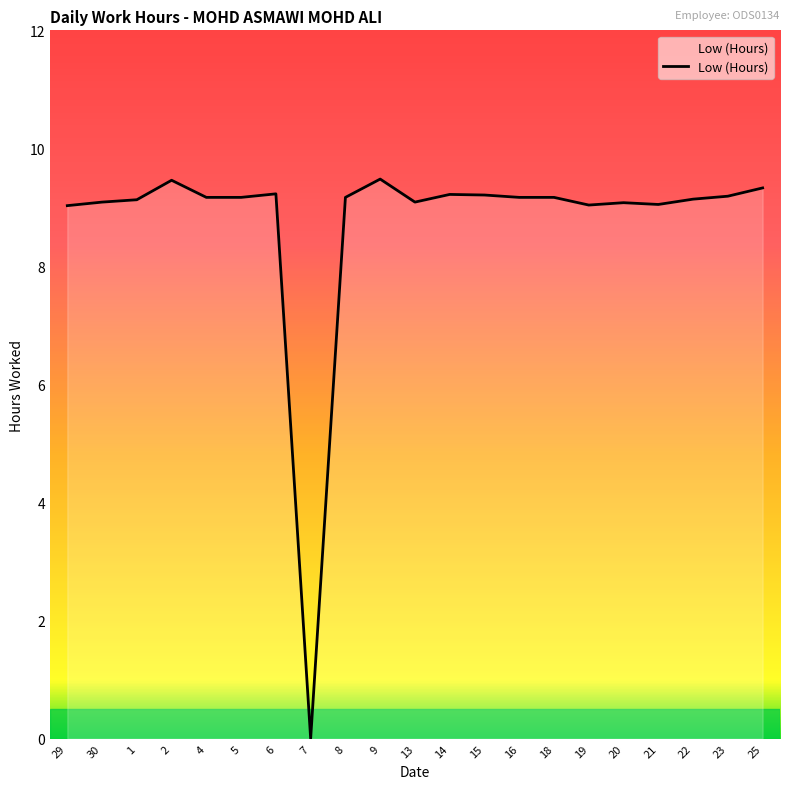

Where is the data nearest to the value 4?

7